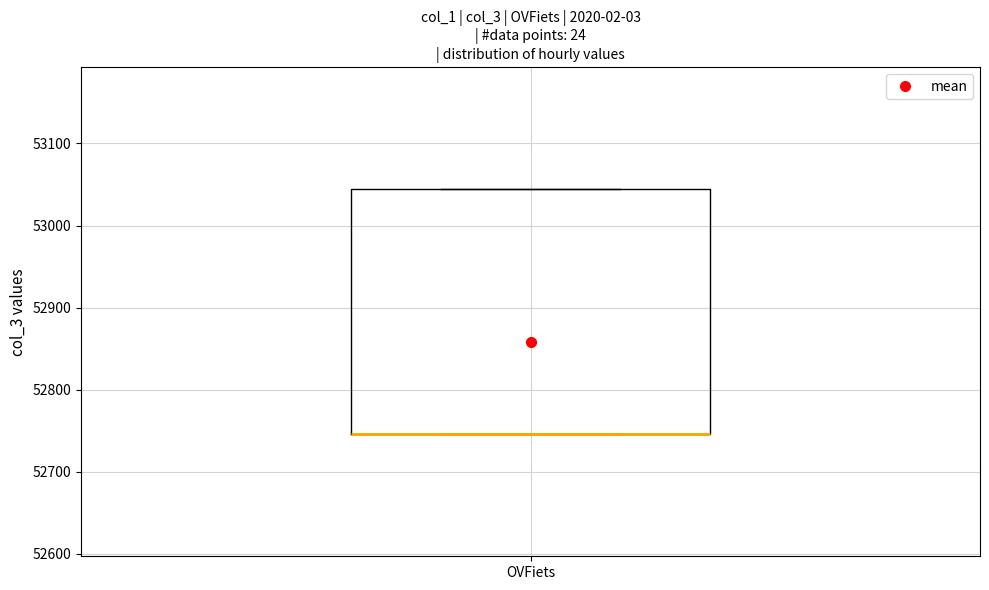

Read this box plot against the y-axis: the position of the median line, the range covered by the box, and the ends of both whiskers. The values are not printed on the chart, so give them approximately, as read against the axis.

median 52750 (drawn on the box's lower edge), box 52750 to 53040, whiskers 52750 to 53040